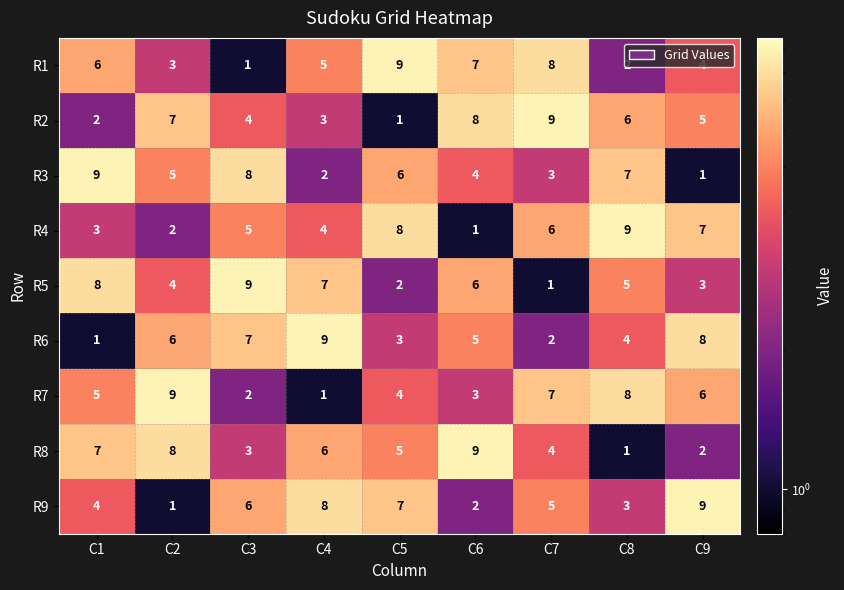

What is the spread (max minus min) of values at C9?

8